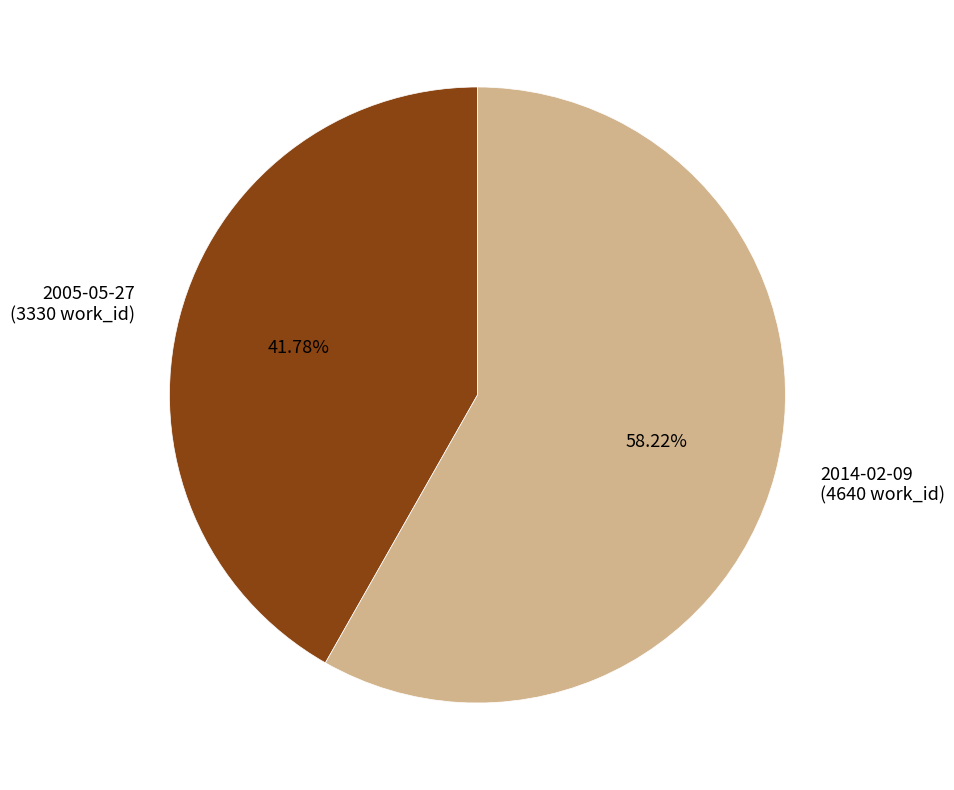

What percentage is NOT represented by 2005-05-27?

58.2%